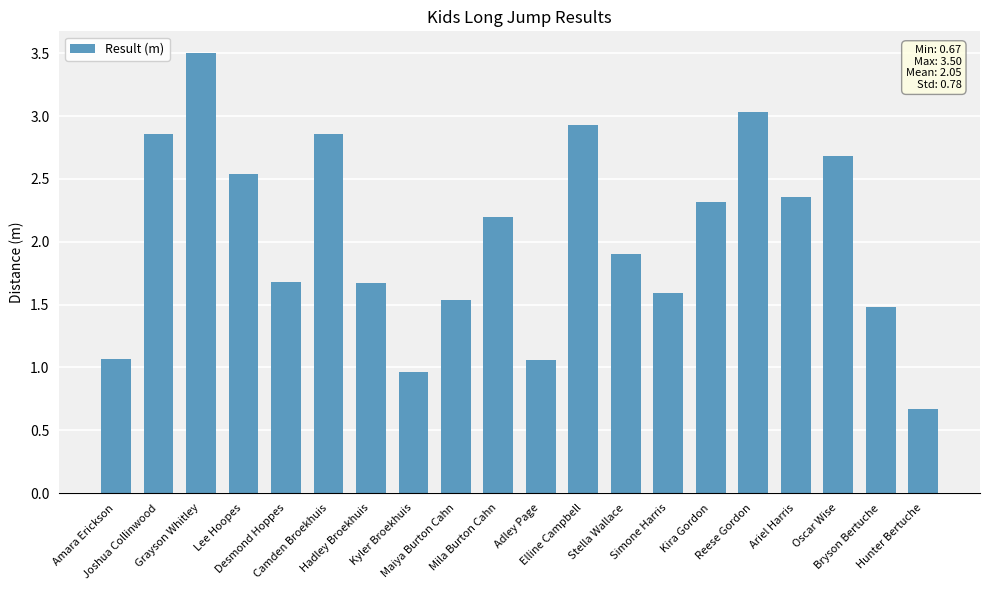

What is the average value?

2.0